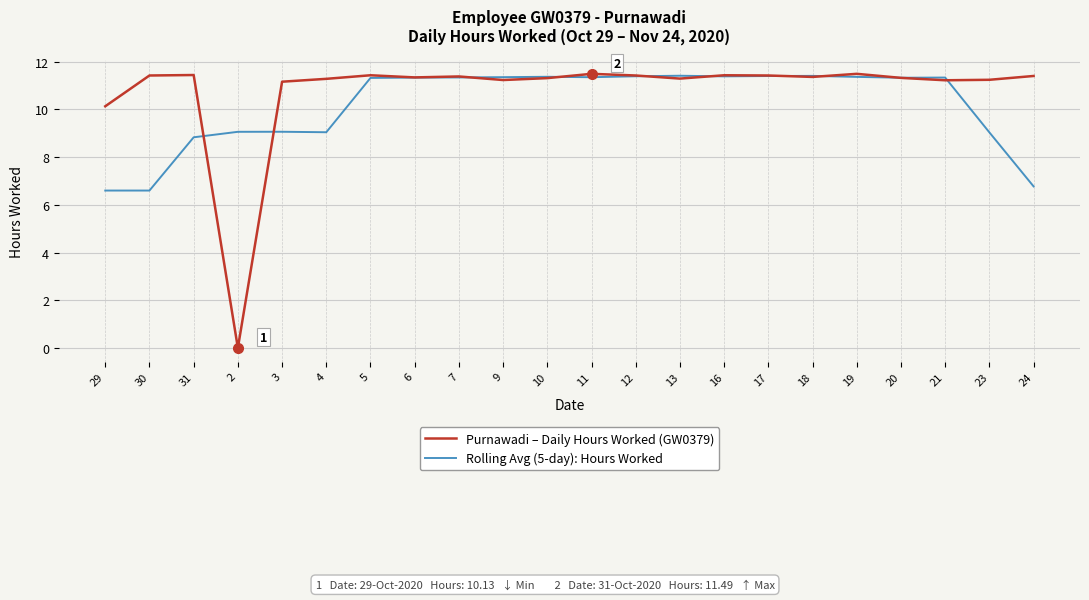

Which series has the largest total across all categories?

Purnawadi – Daily Hours Worked (GW0379)